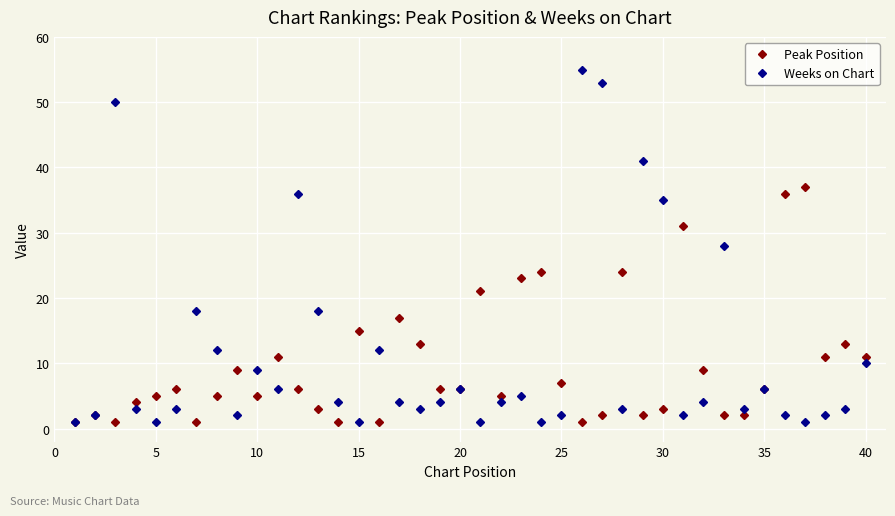

Which series has the widest spread of values?

Weeks on Chart